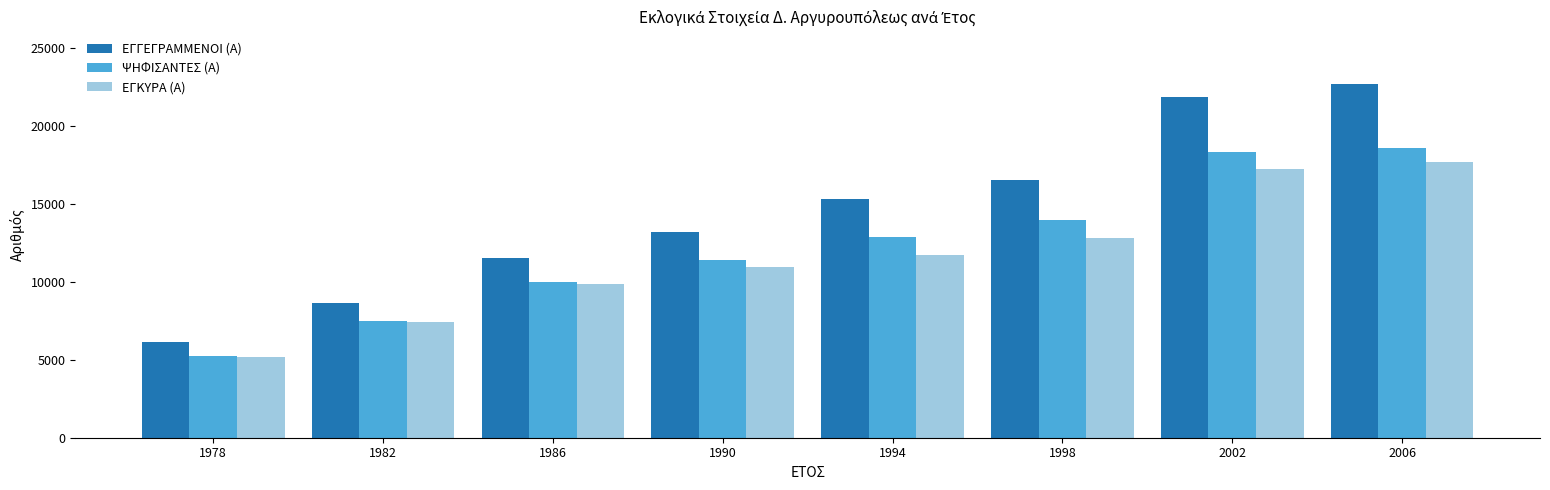

What is the total value across all series at 2002?

57497